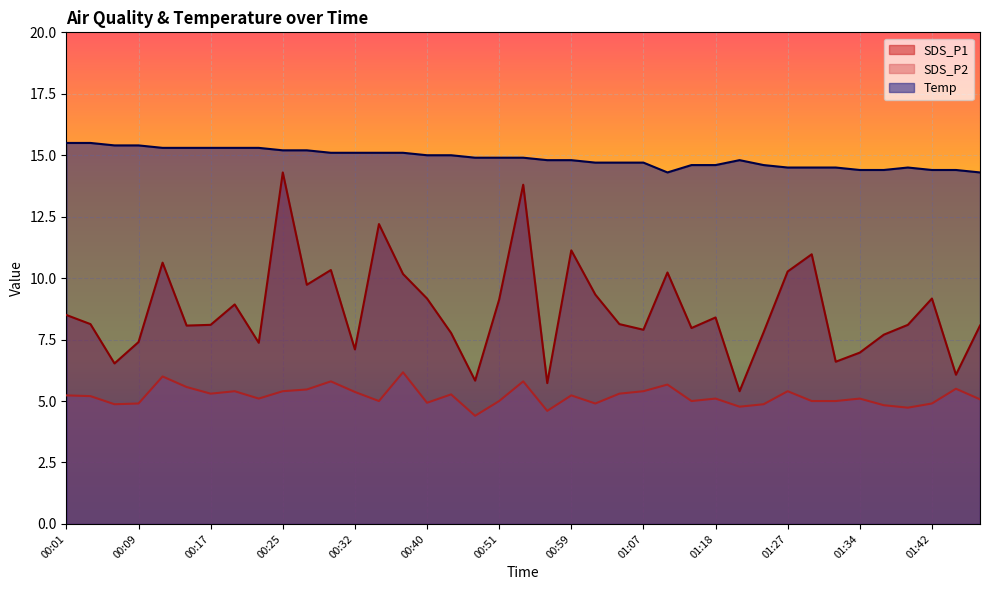

Is it true that SDS_P2 equals 6.2 at 00:38?

True